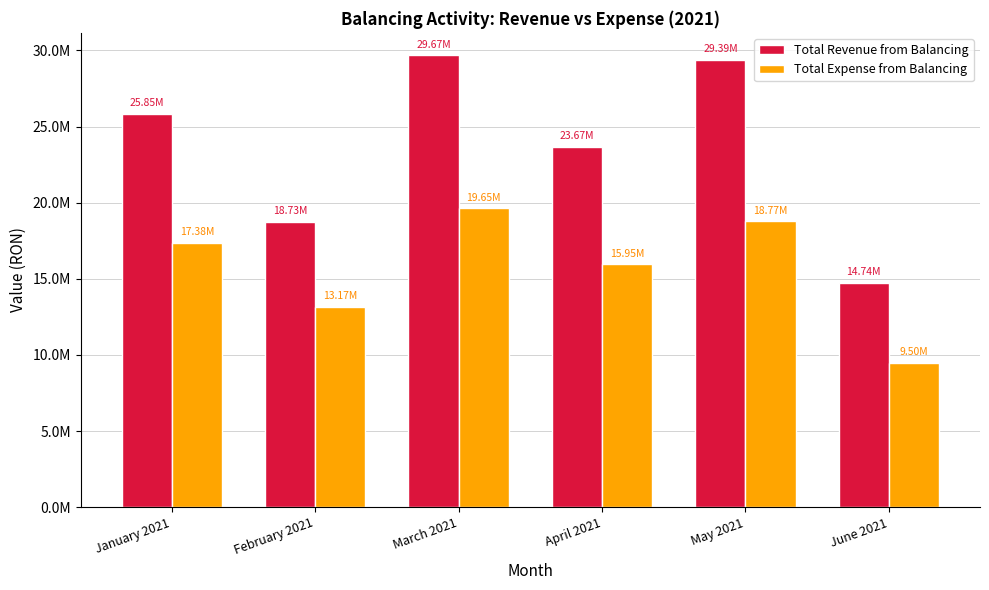

Read the Total Revenue from Balancing value at February 2021.

18729346.8